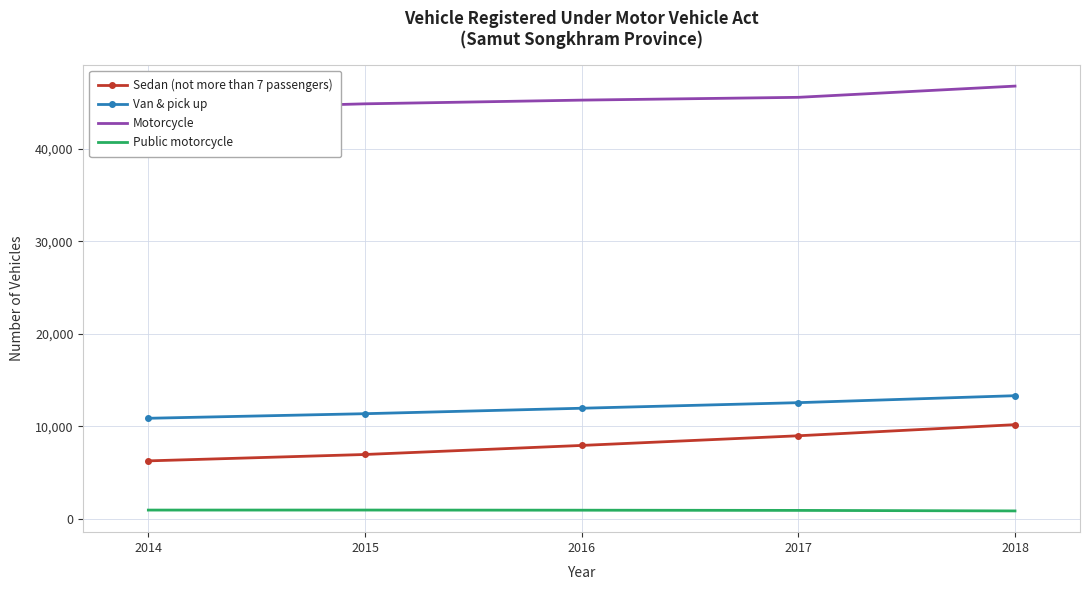

True or false: Motorcycle and Van & pick up cross at least once.

False